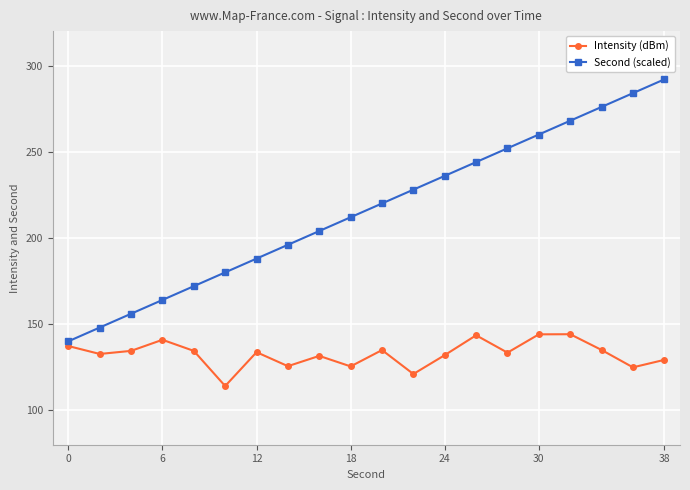

List the series in order of their overall mean, lowest first.

Intensity (dBm), Second (scaled)